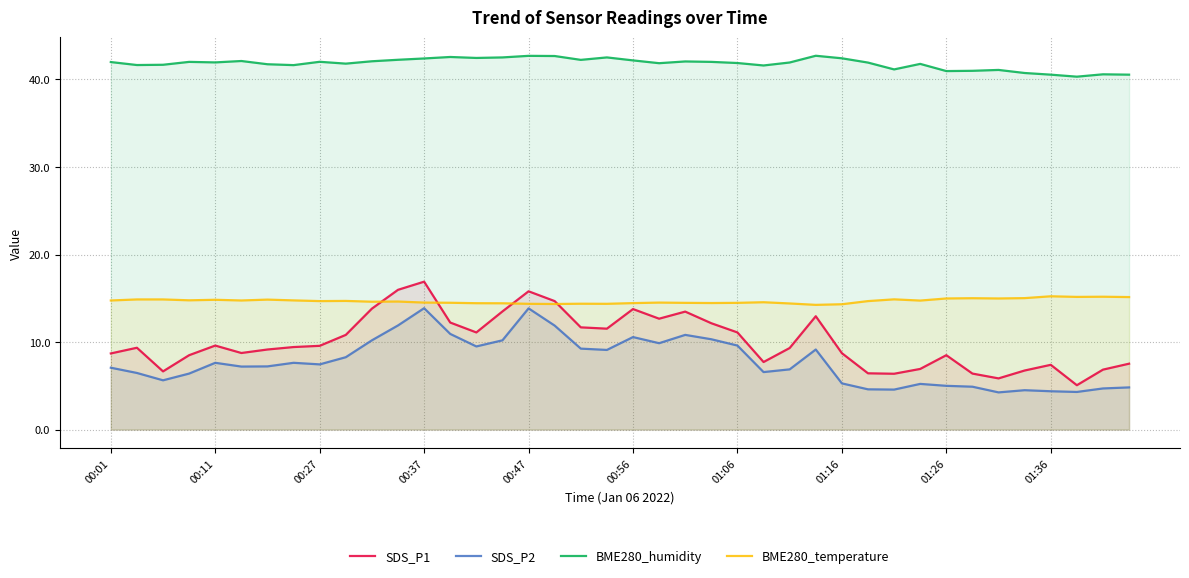

Is it true that BME280_humidity equals 59.0 at 37?

False